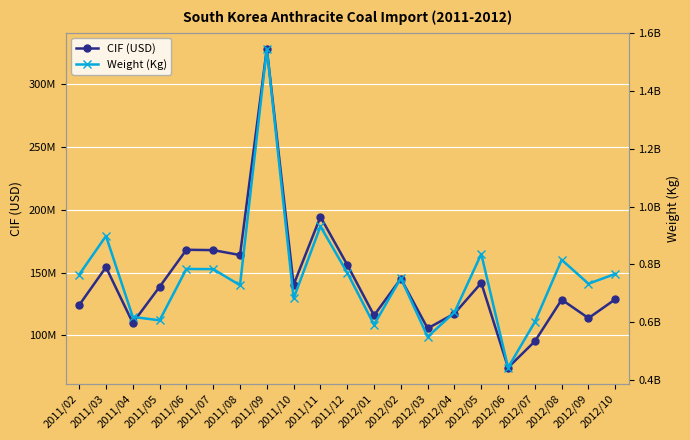

How many lines are shown in the chart?

2